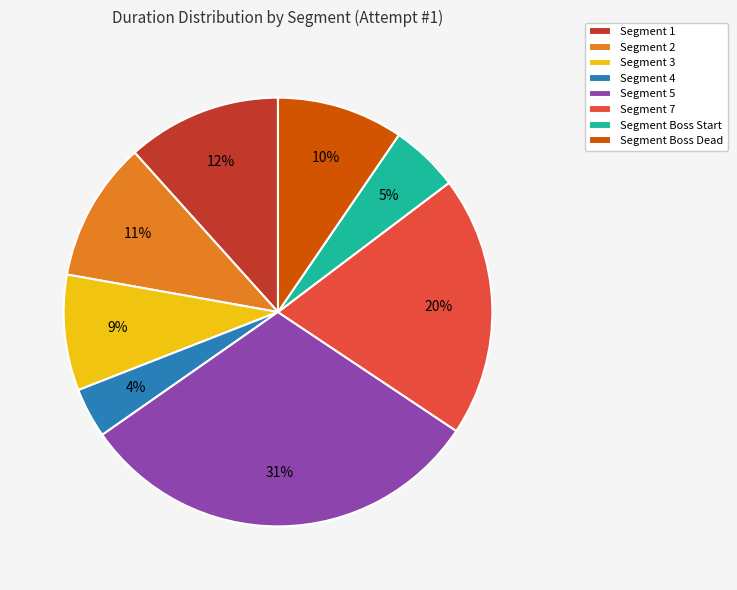

What is the smallest slice in the pie chart?

Segment 4